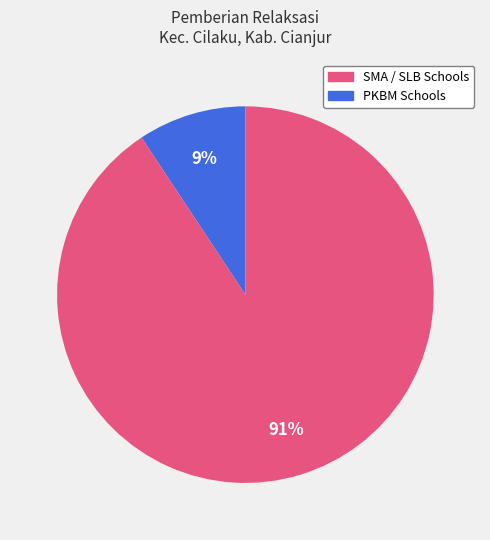

How many slices are in this pie chart?

2